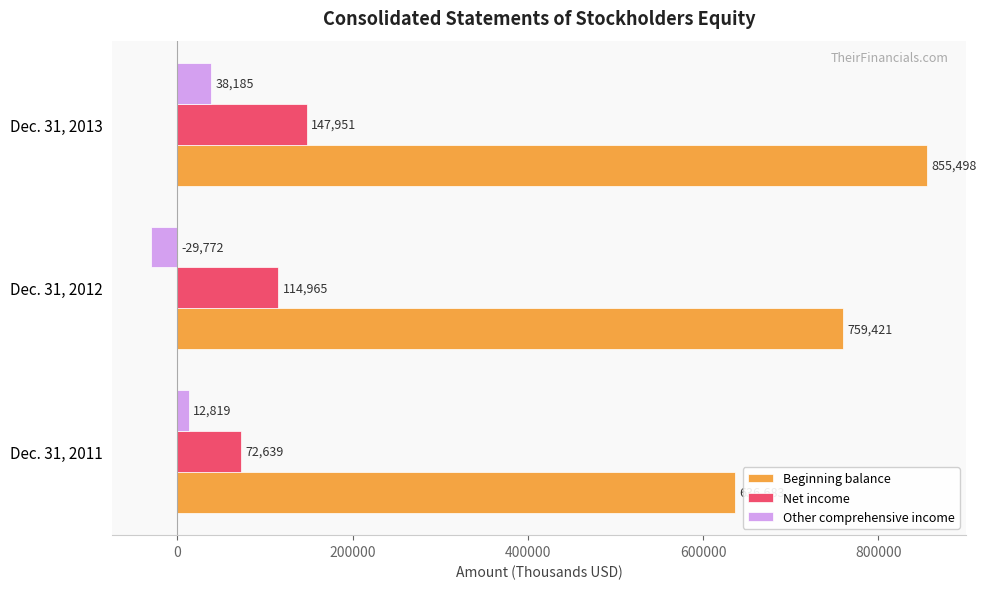

The Net income series shows 147951 at Dec. 31, 2013. True or false?

True